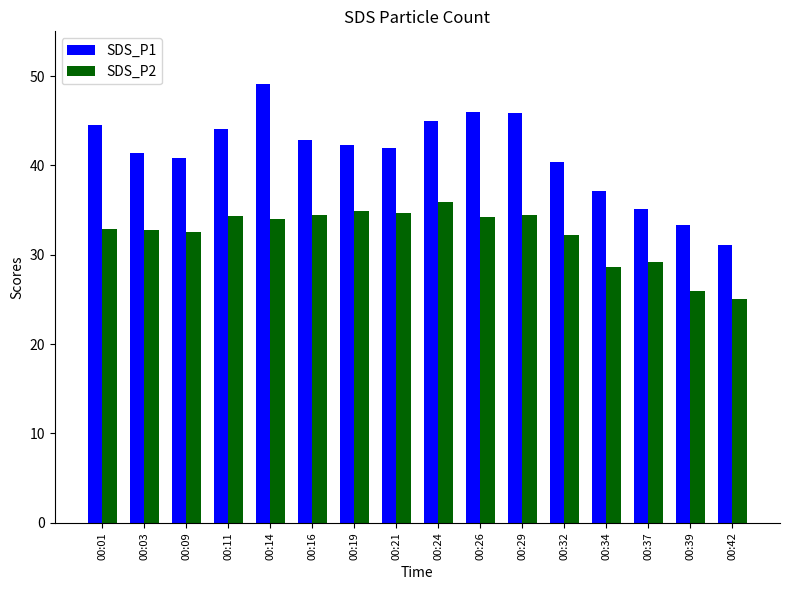

What is the value of the SDS_P1 bar at the 16th from the left?

31.1